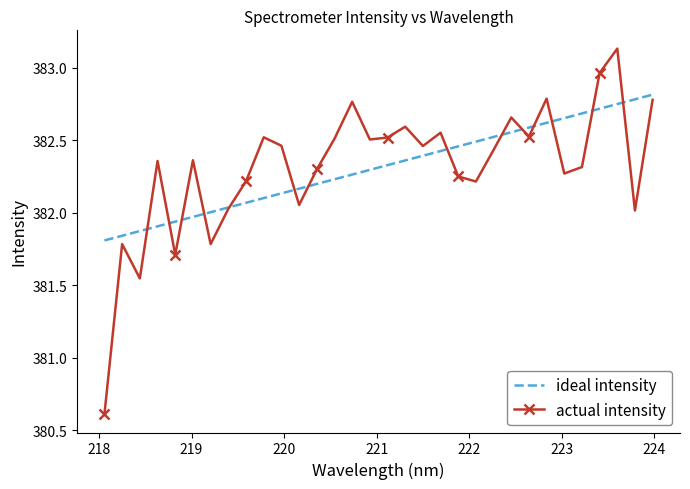

Which series has the largest range (max minus min)?

actual intensity